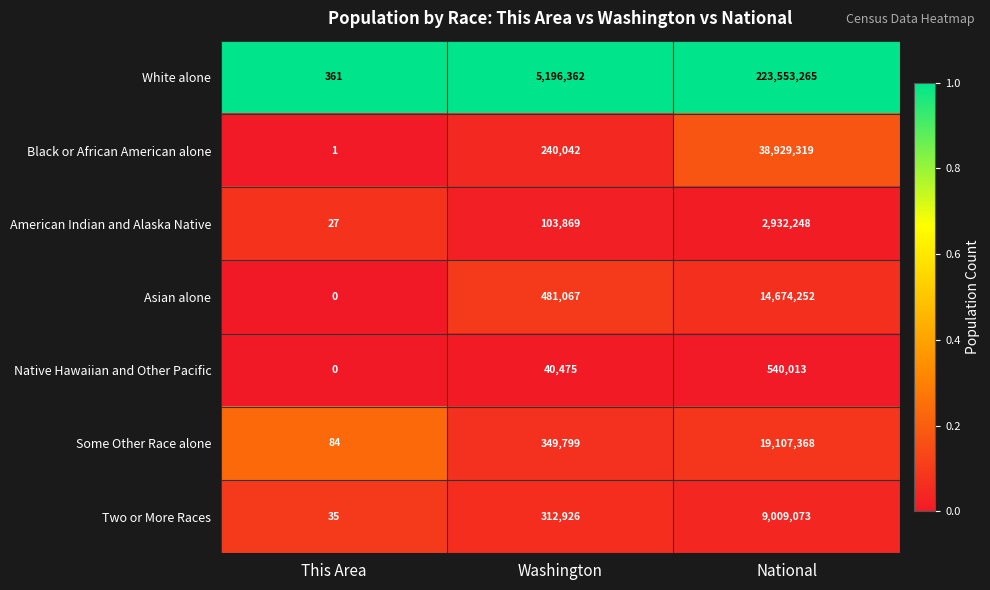

How many values in the Some Other Race alone series are below 349799?

1